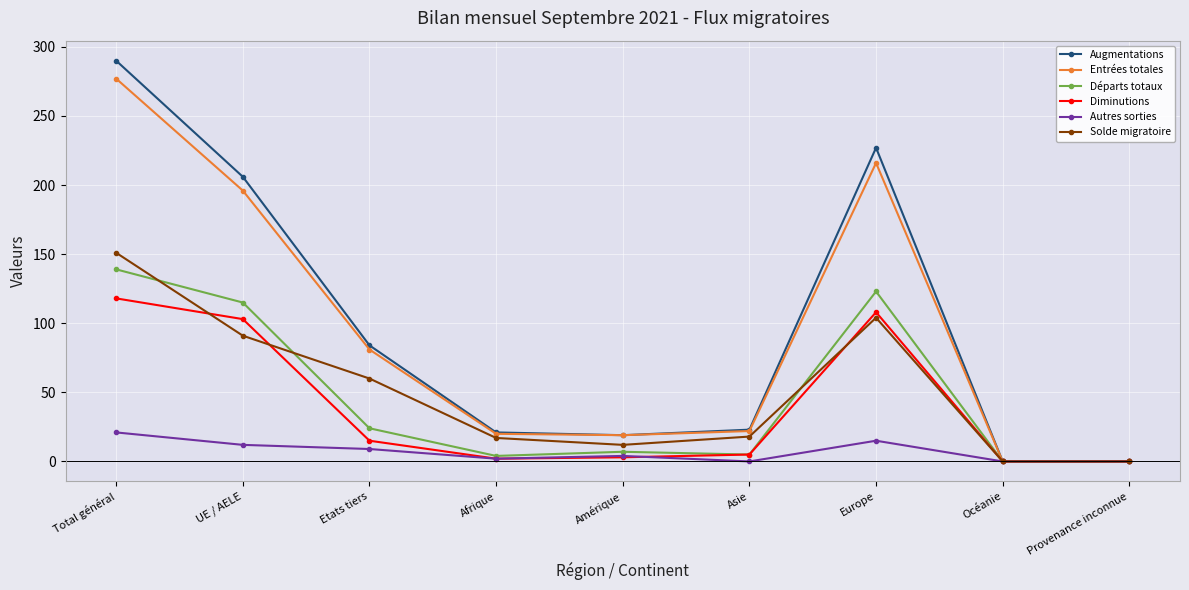

Which category has the highest value in the Départs totaux series?

Total général